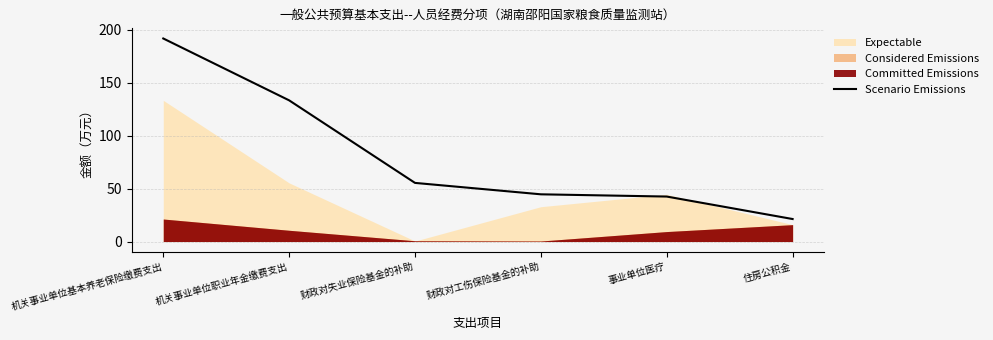

What is the value of the 4th point from the left?

44.6